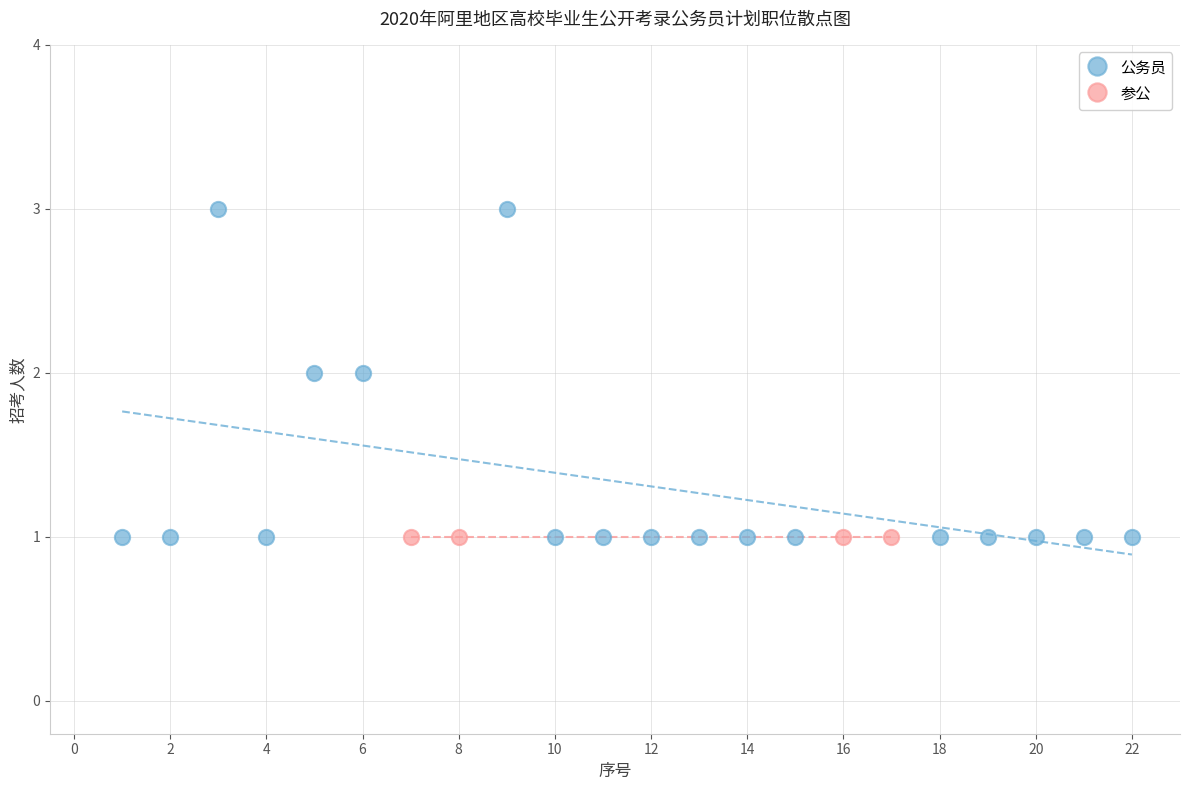

Which series reaches the maximum Y coordinate?

公务员